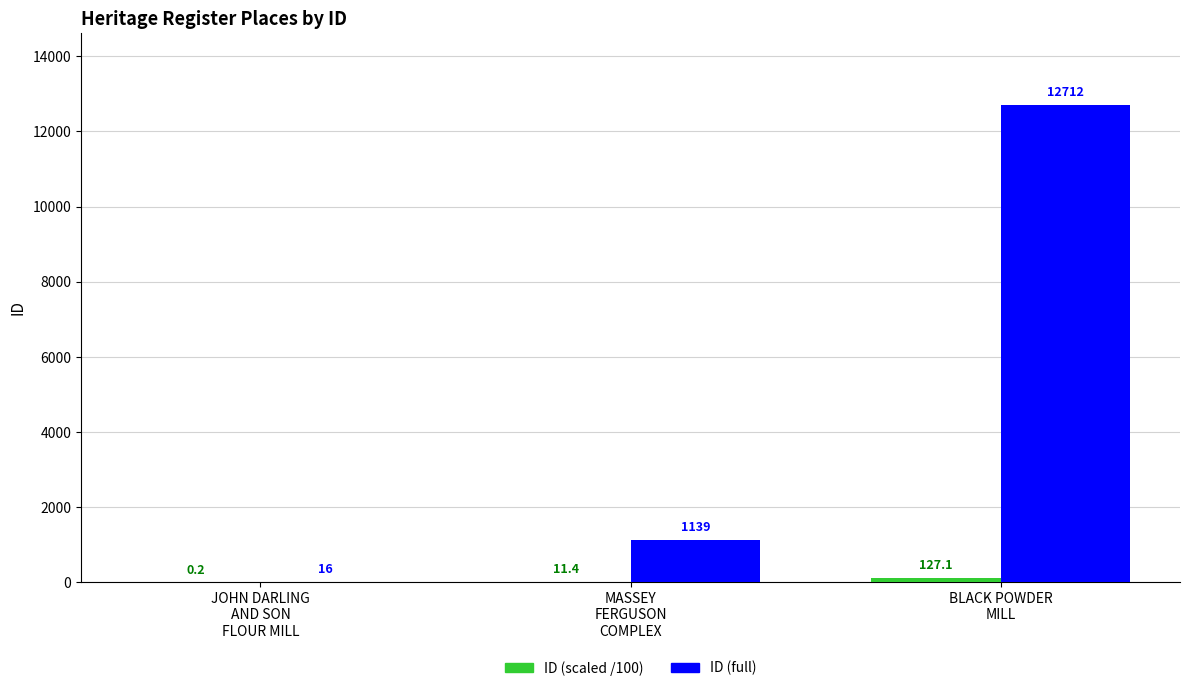

What is the greatest value displayed?

12712.0